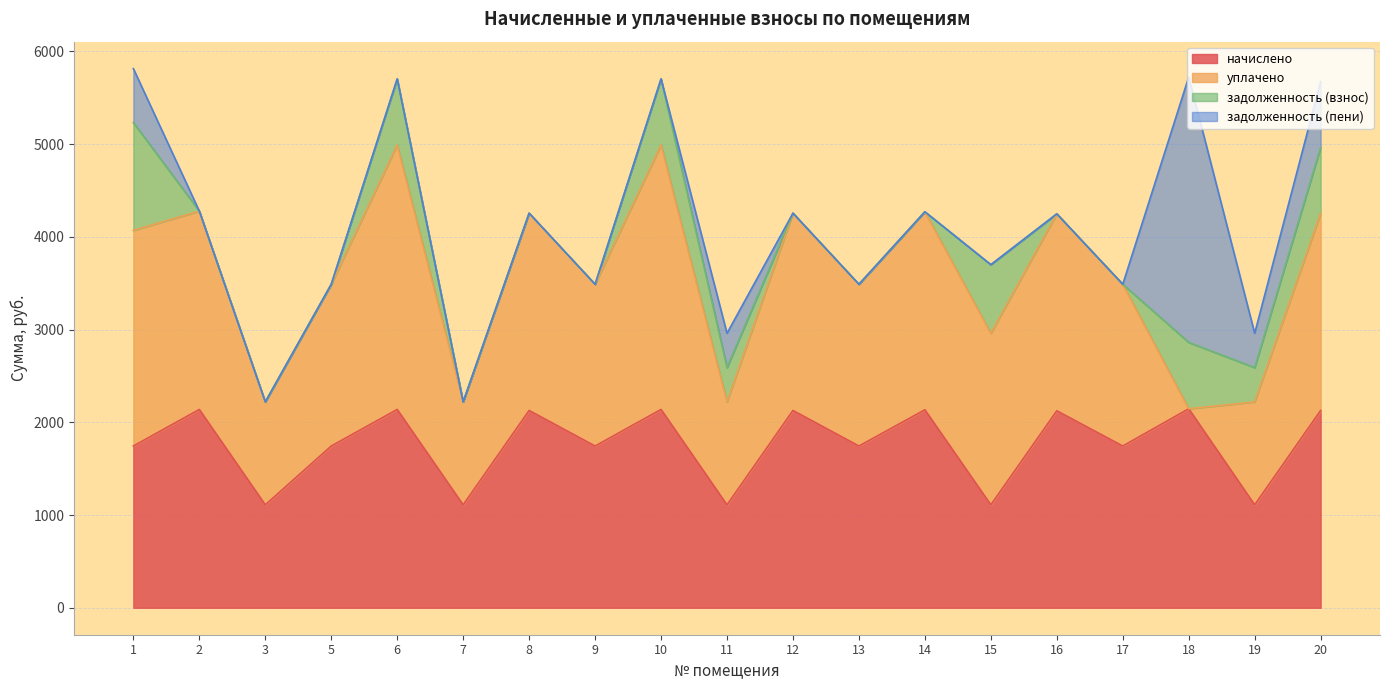

Between 3 and 18, which series saw the biggest shift?

задолженность (пени)